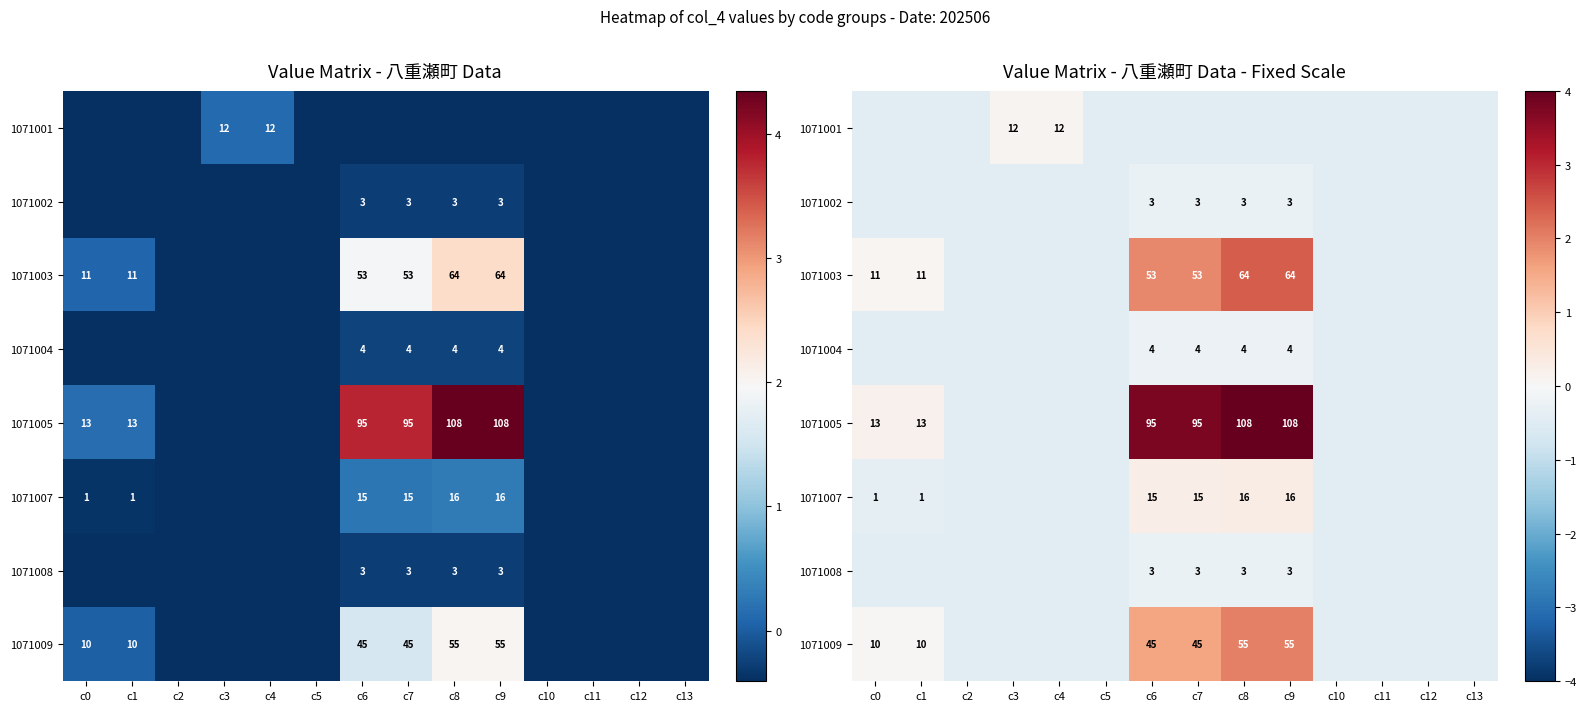

How many values in the 1071001 series exceed 0?

2